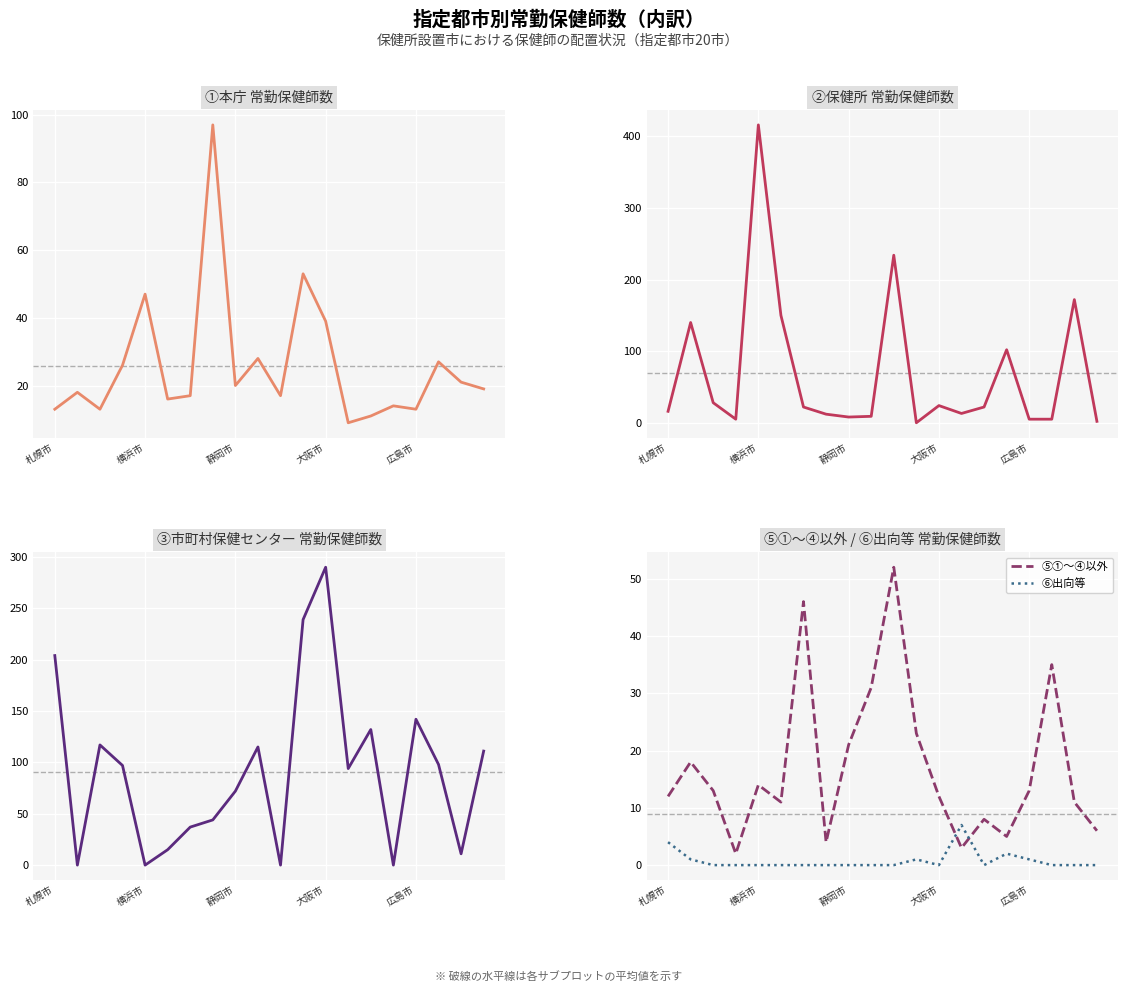

How many intersections are there between ⑥出向等 and ⑤①～④以外?

2